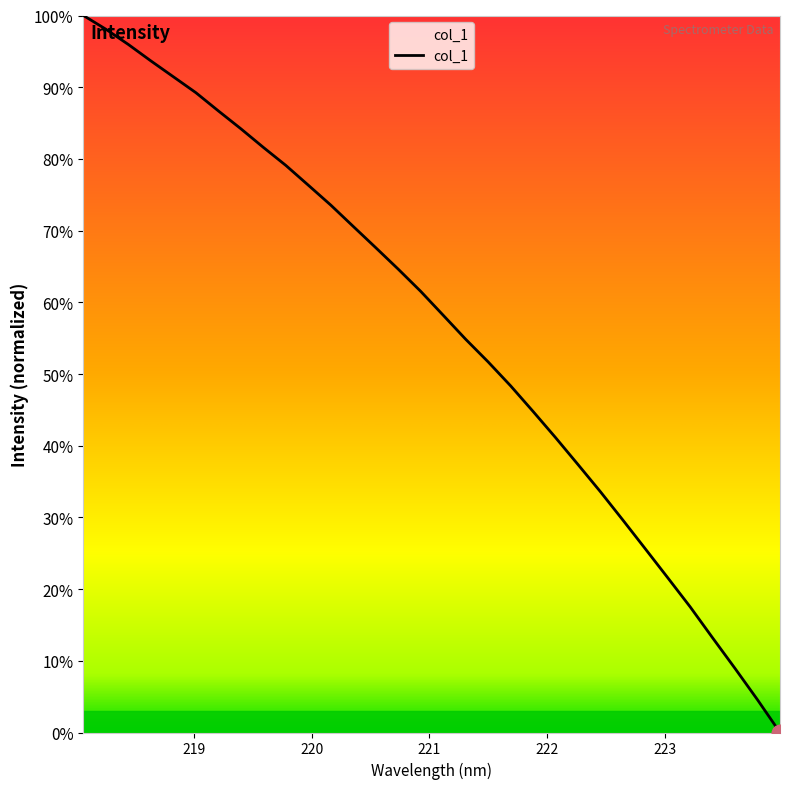

What is the maximum value shown in the chart?

100.0